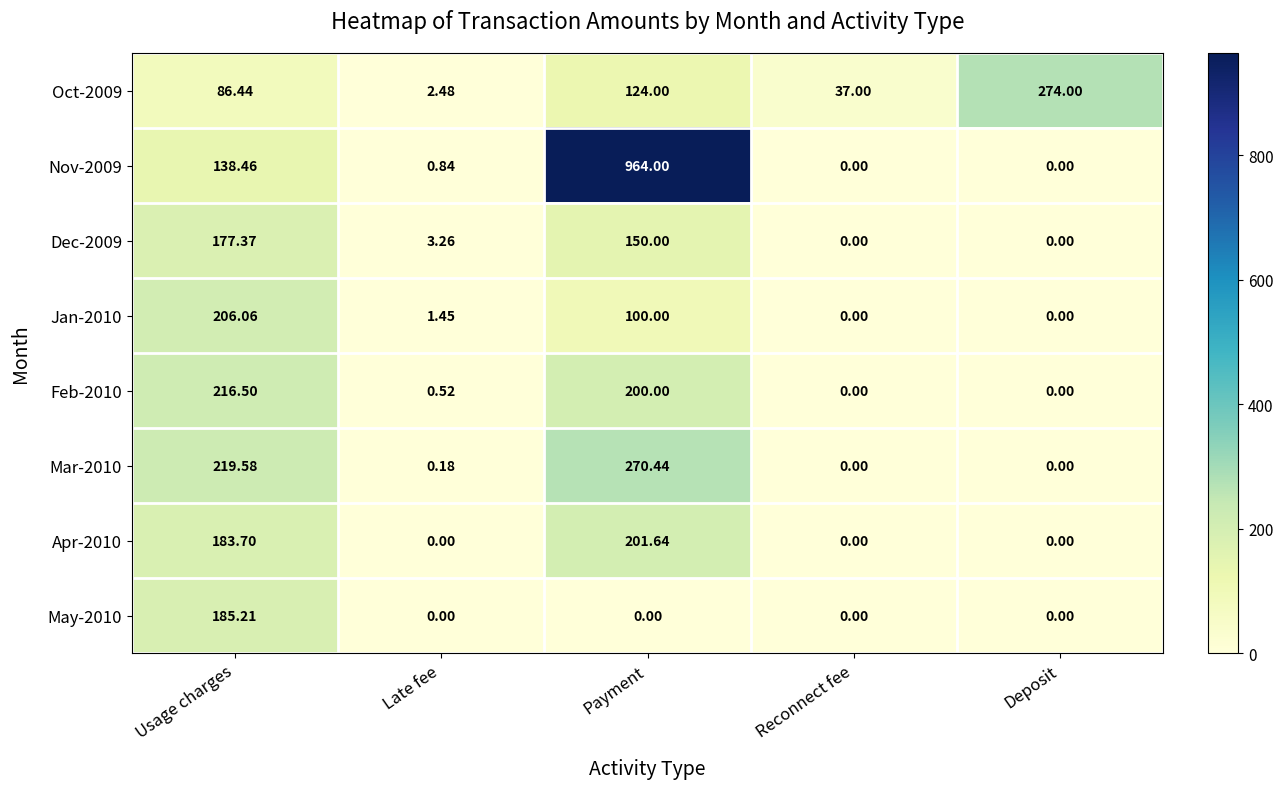

Which category has the highest value in the May-2010 series?

Usage charges